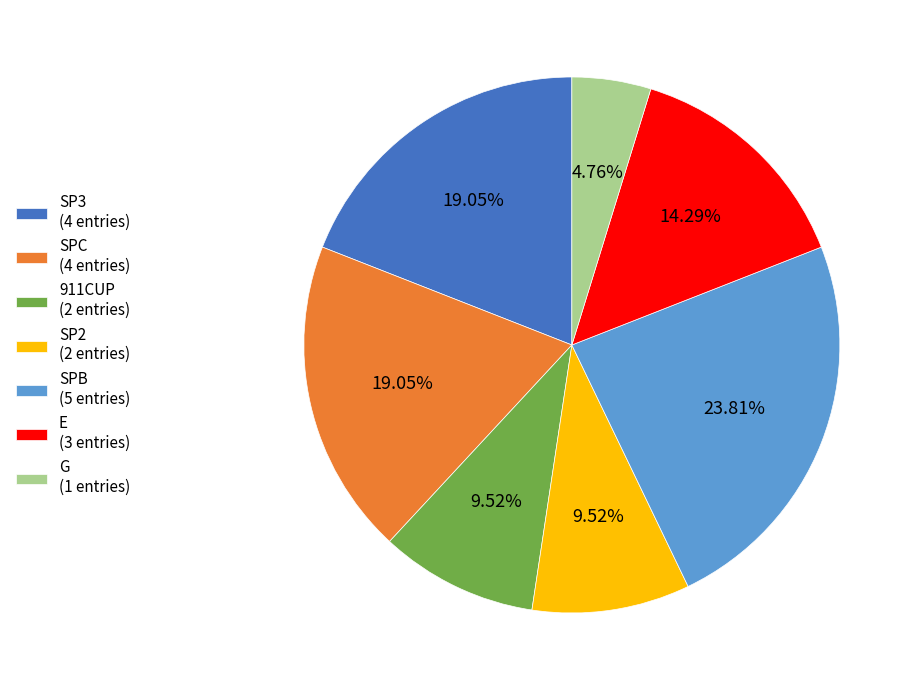

To the nearest percent, what is the average slice percentage?

14%